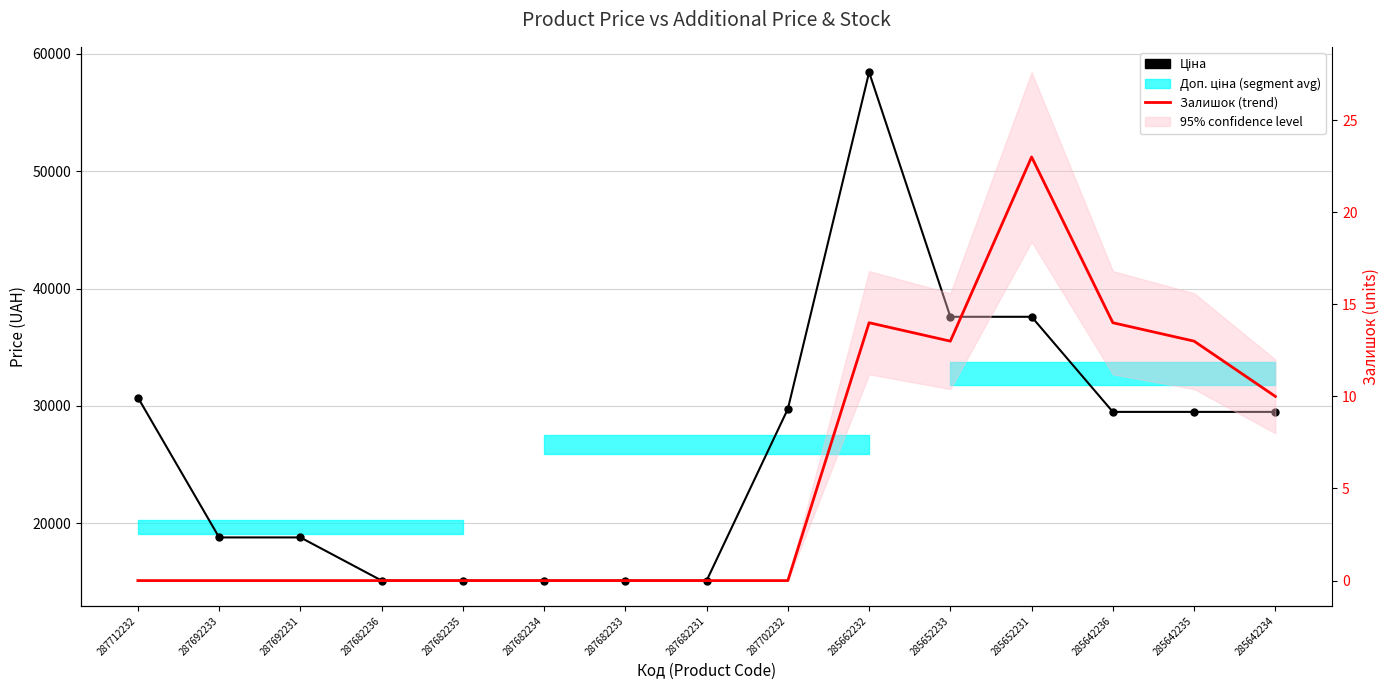

How many lines are shown in the chart?

2